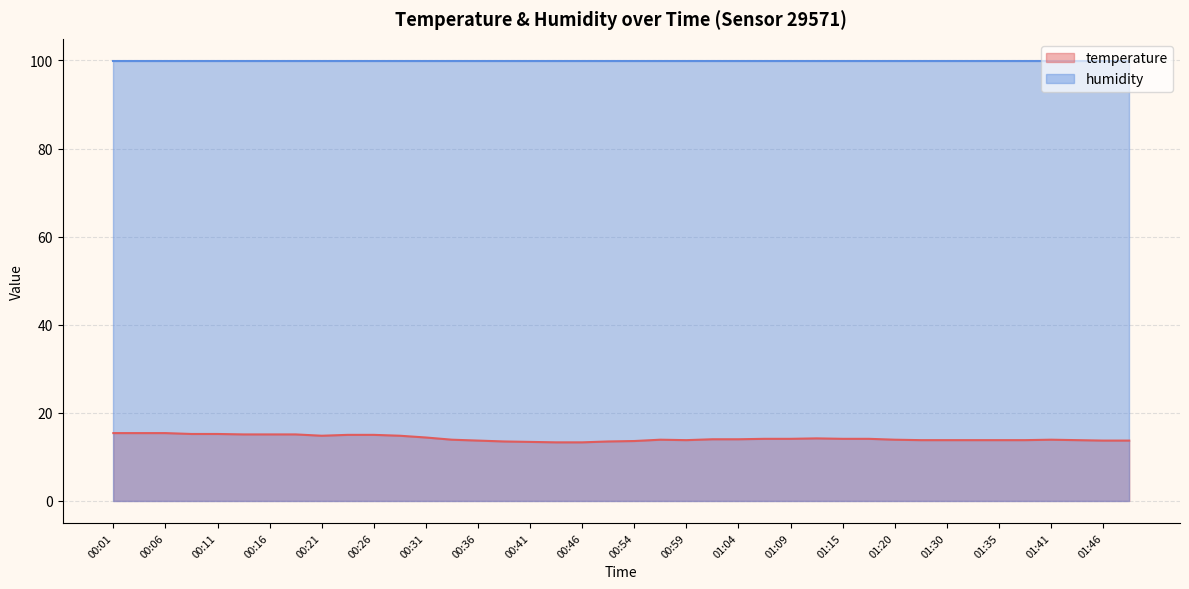

What is the approximate value at 01:46?

13.7